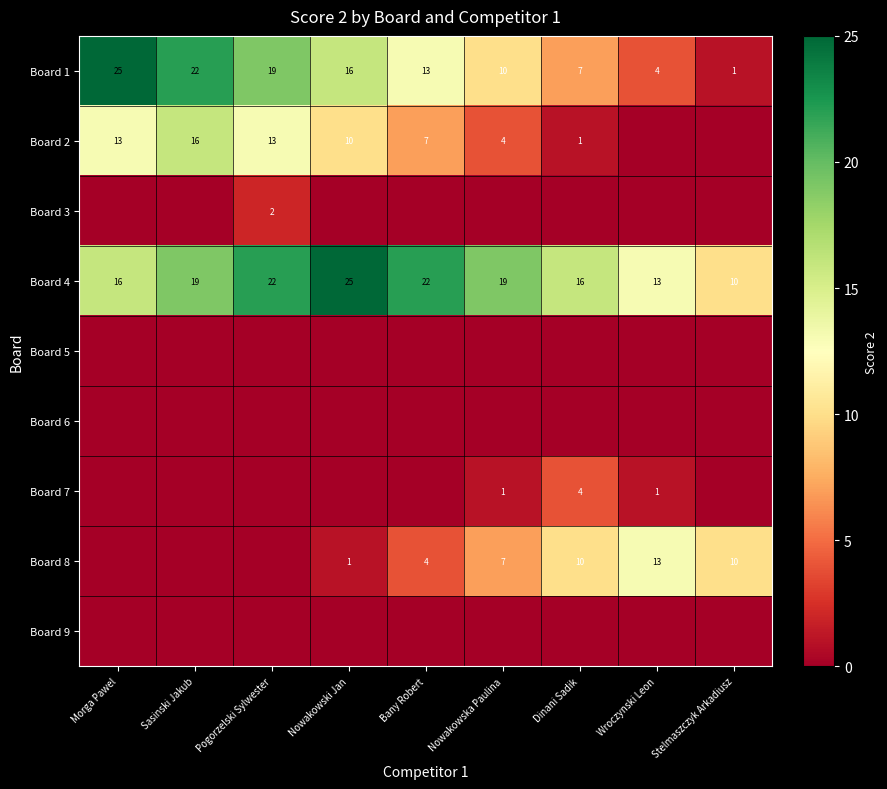

True or false: Board 1 has a value of 22 at Sasinski Jakub.

True